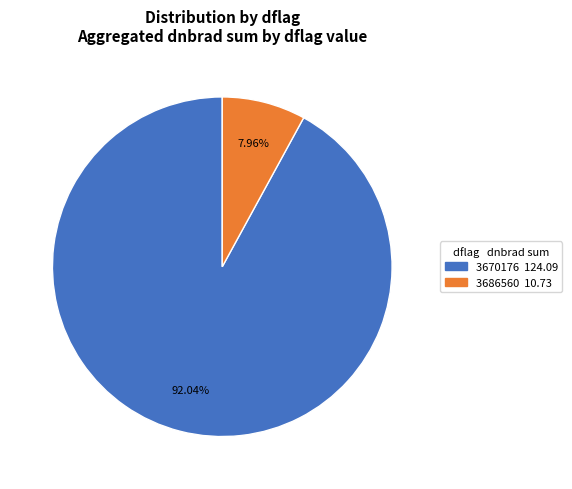

How many slices are in this pie chart?

2